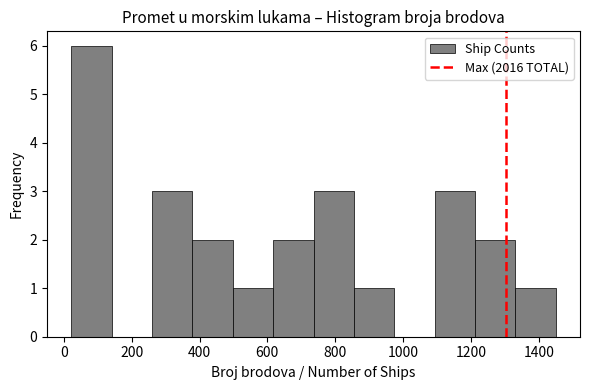

Over which range of the x-axis is the bar tallest?

20 to 140